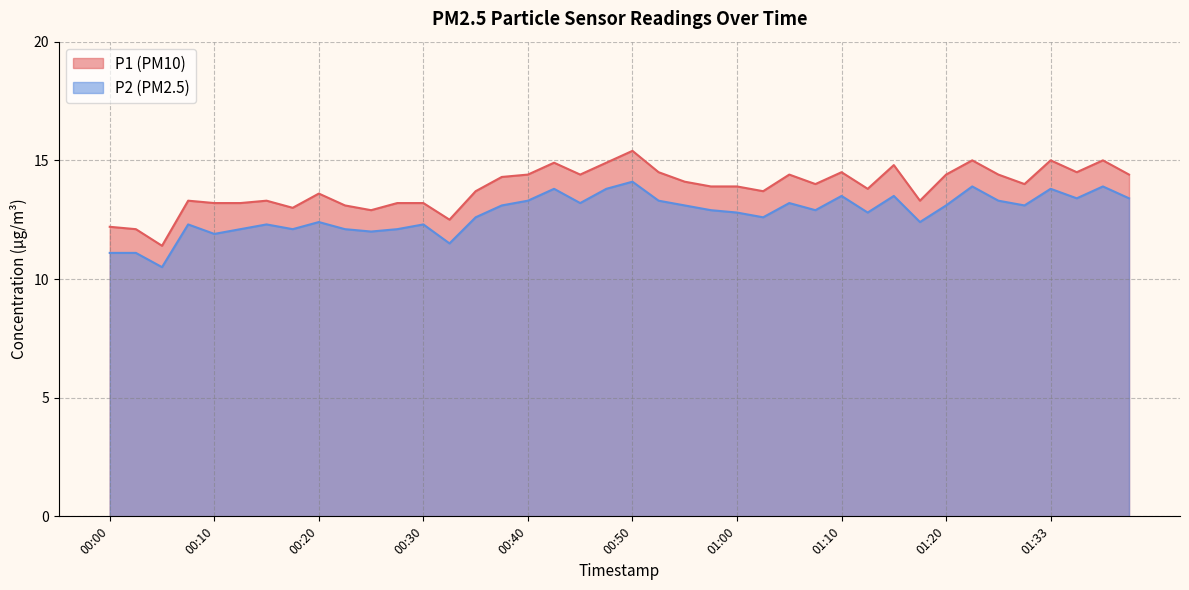

Which series has the largest total across all categories?

P1